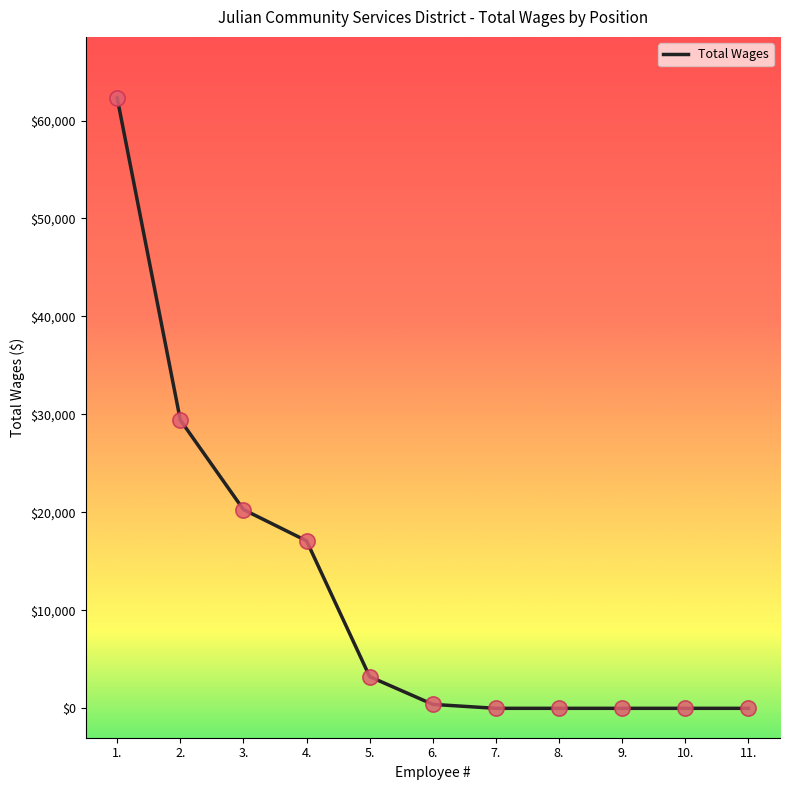

Between 1. and 11., which is larger?

1.